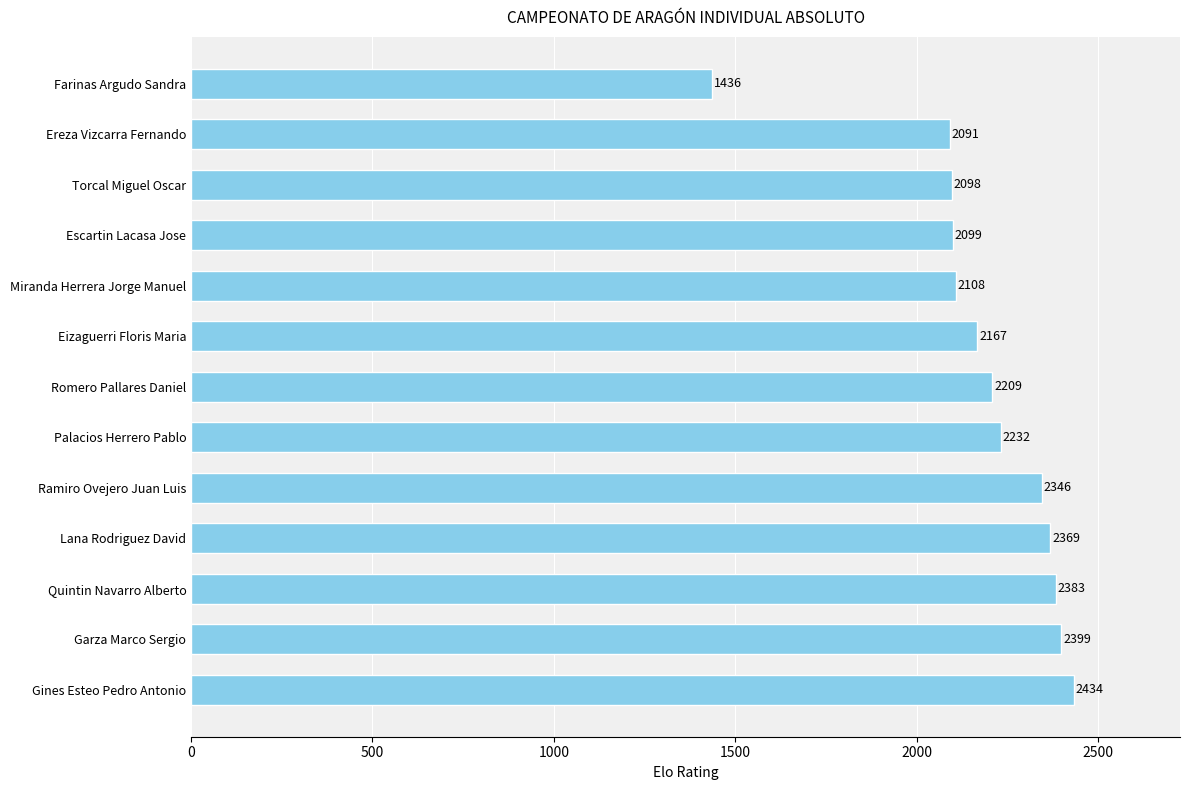

List the labels in order of value, largest first.

Gines Esteo Pedro Antonio, Garza Marco Sergio, Quintin Navarro Alberto, Lana Rodriguez David, Ramiro Ovejero Juan Luis, Palacios Herrero Pablo, Romero Pallares Daniel, Eizaguerri Floris Maria, Miranda Herrera Jorge Manuel, Escartin Lacasa Jose, Torcal Miguel Oscar, Ereza Vizcarra Fernando, Farinas Argudo Sandra